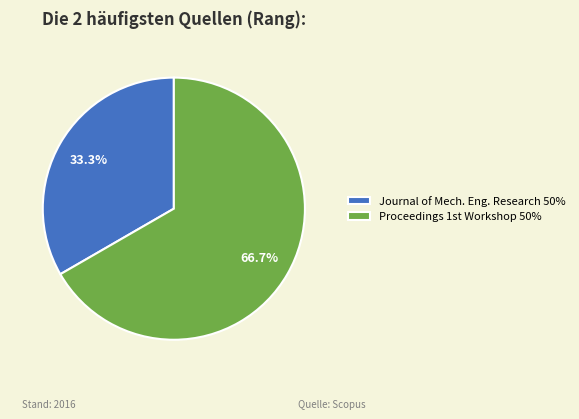

Rank the categories by value from lowest to highest.

Journal of Mech. Eng. Research 50%, Proceedings 1st Workshop 50%